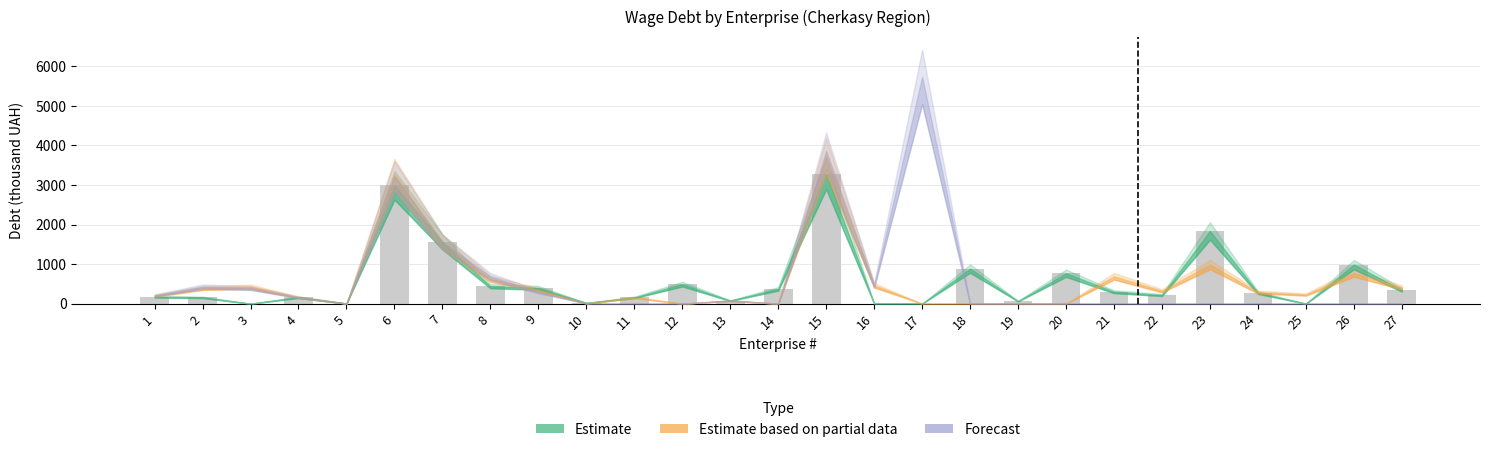

How many categories are shown in the chart?

27